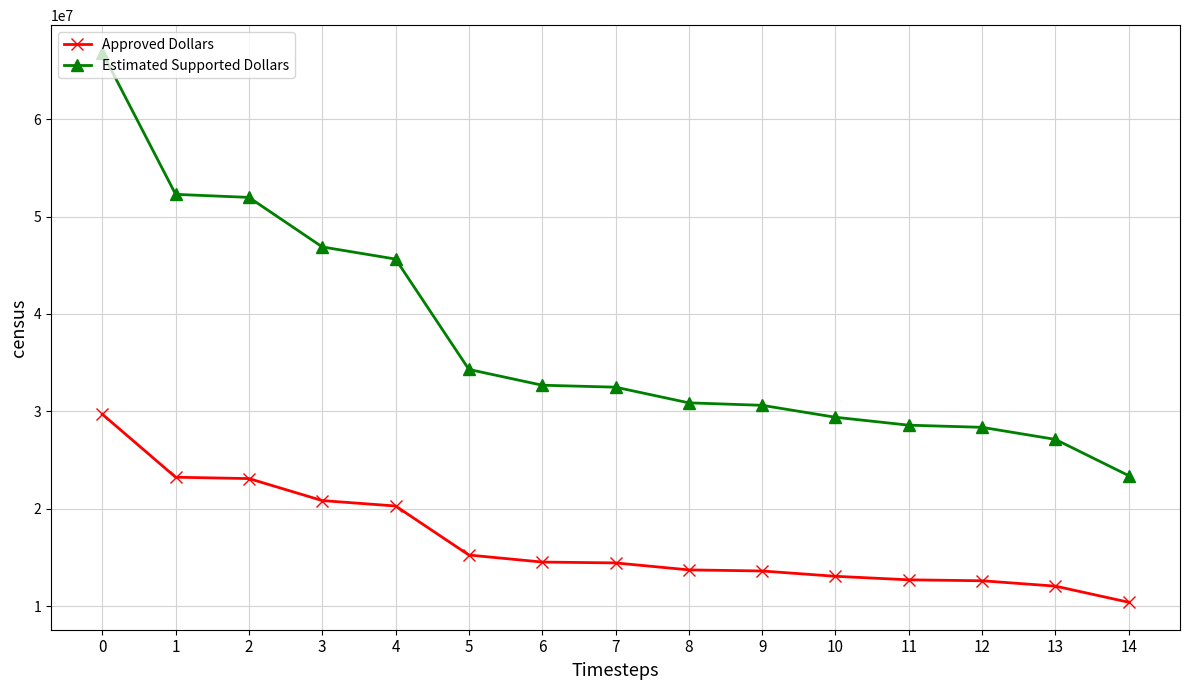

Is the value of Approved Dollars at 9 greater than the value of Estimated Supported Dollars at 0?

No